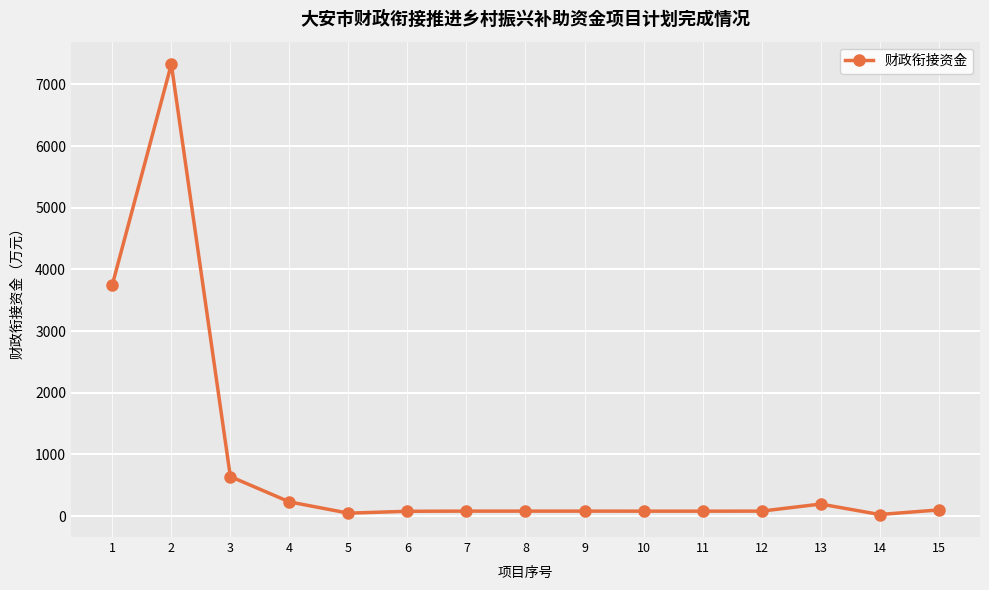

What is the sum of all values?

12865.8